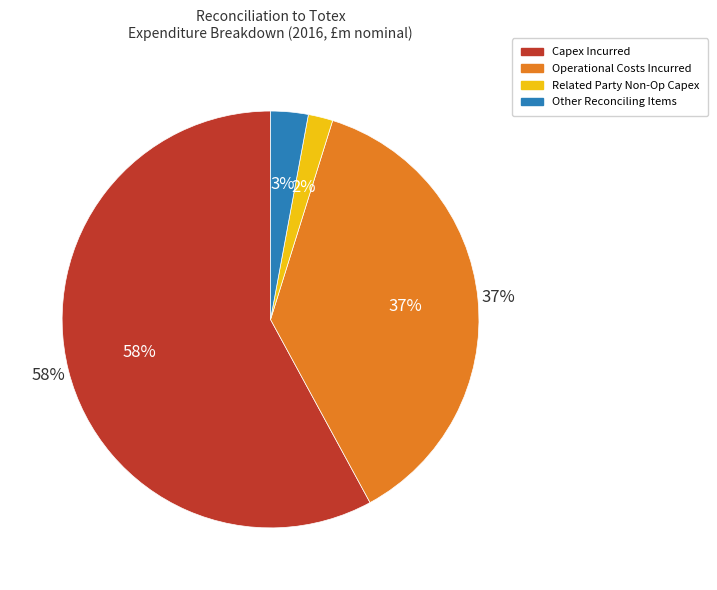

Which has a higher value, Reconciling Items or Total Expenditure Incurred?

Total Expenditure Incurred